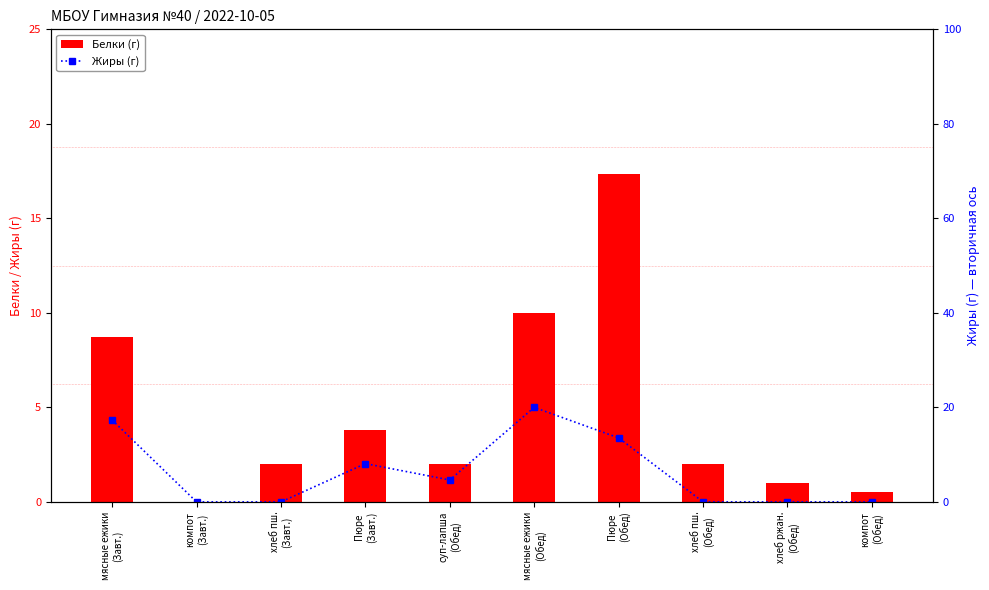

What is the difference between the highest and lowest values at Пюре
(Обед)?

3.8